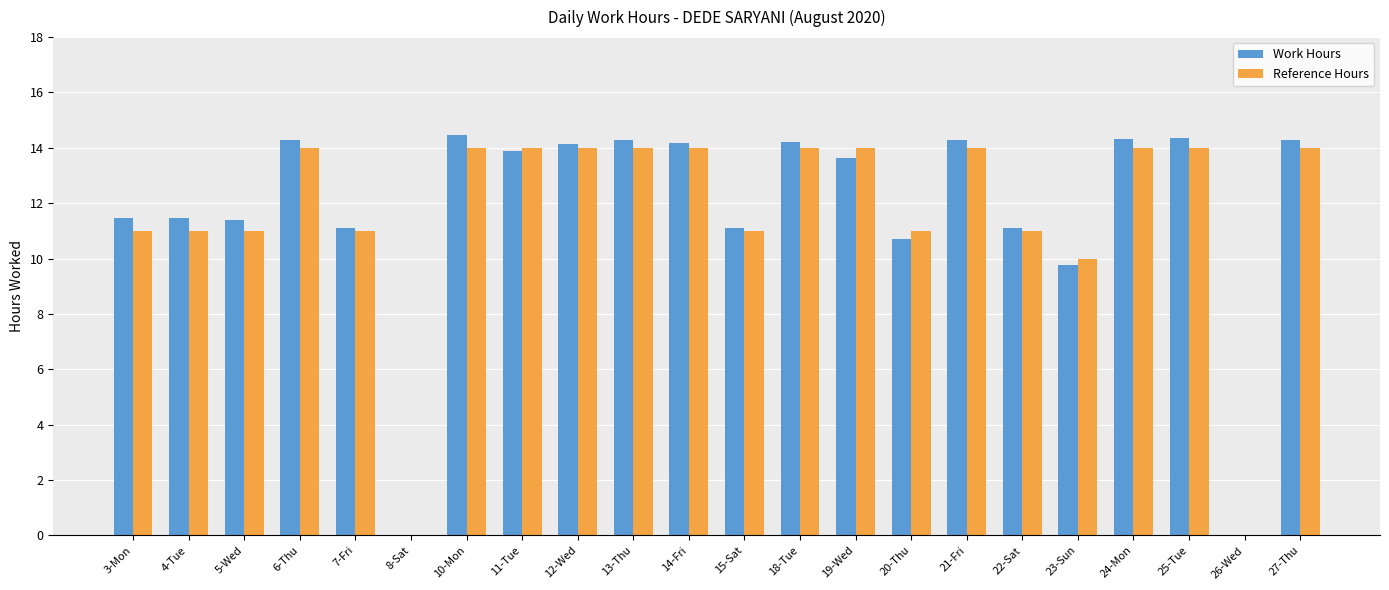

The value of Work Hours at 3-Mon is 5.7. True or false?

False